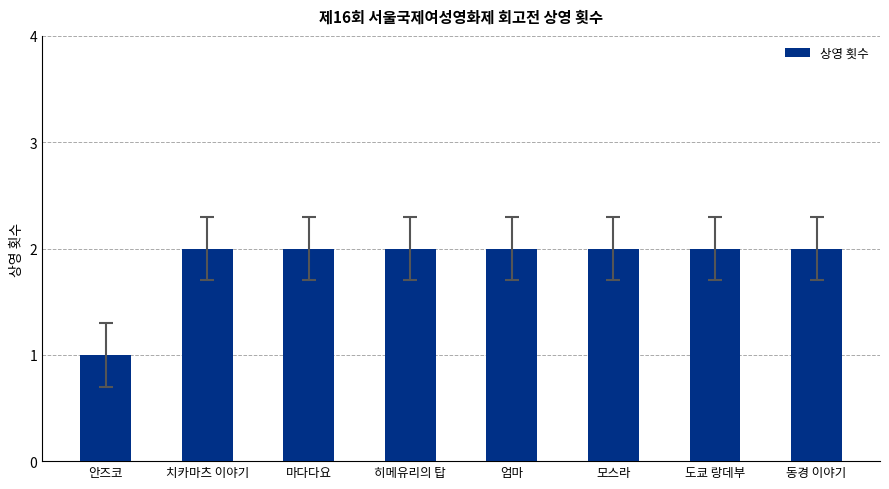

Reading right to left, extract all data points from this chart.

동경 이야기=2	도쿄 랑데부=2	모스라=2	엄마=2	히메유리의 탑=2	마다다요=2	치카마츠 이야기=2	안즈코=1